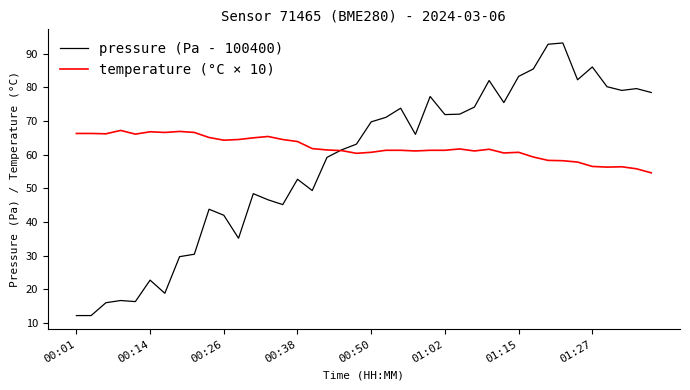

Which series has the largest total across all categories?

temperature (°C × 10)